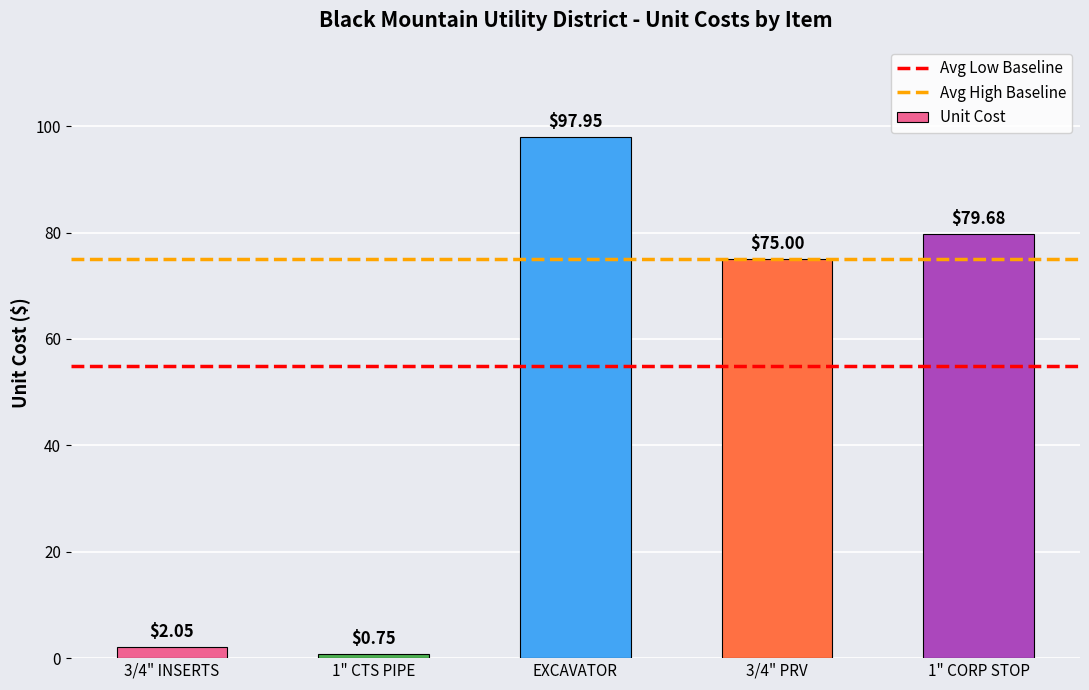

What is the label of the 4th bar from the left?

3/4" PRV